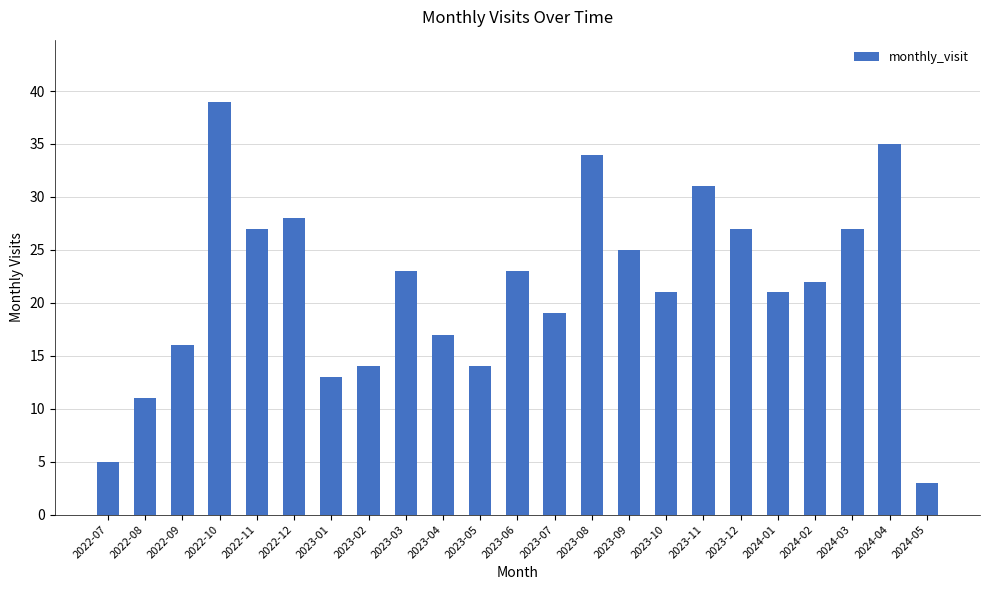

Which label corresponds to the smallest value in the chart?

2024-05